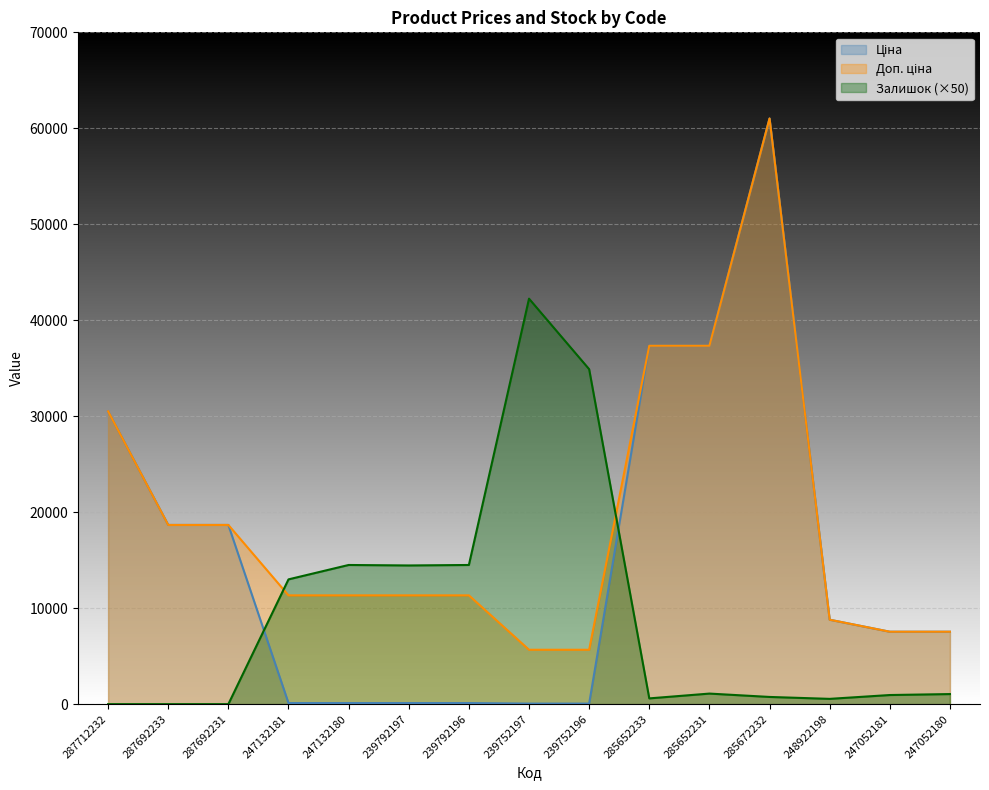

At which label does Ціна first exceed 7545?

287712232